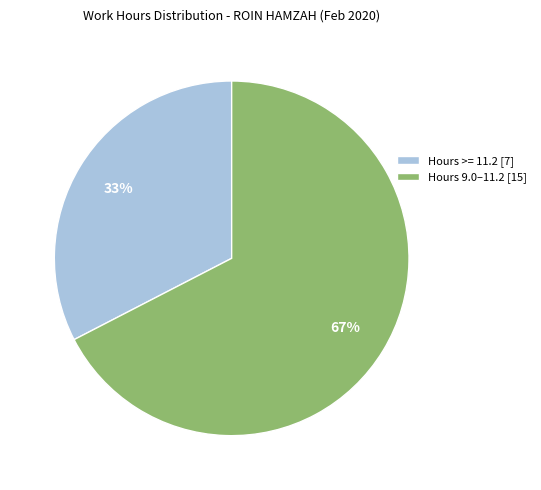

Do Hours >= 11.2 [7] and Hours 9.0–11.2 [15] together represent more than half of the pie?

Yes